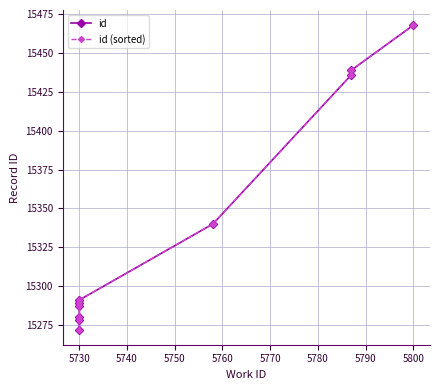

Which has a higher value, 5780 or 5740?

5780